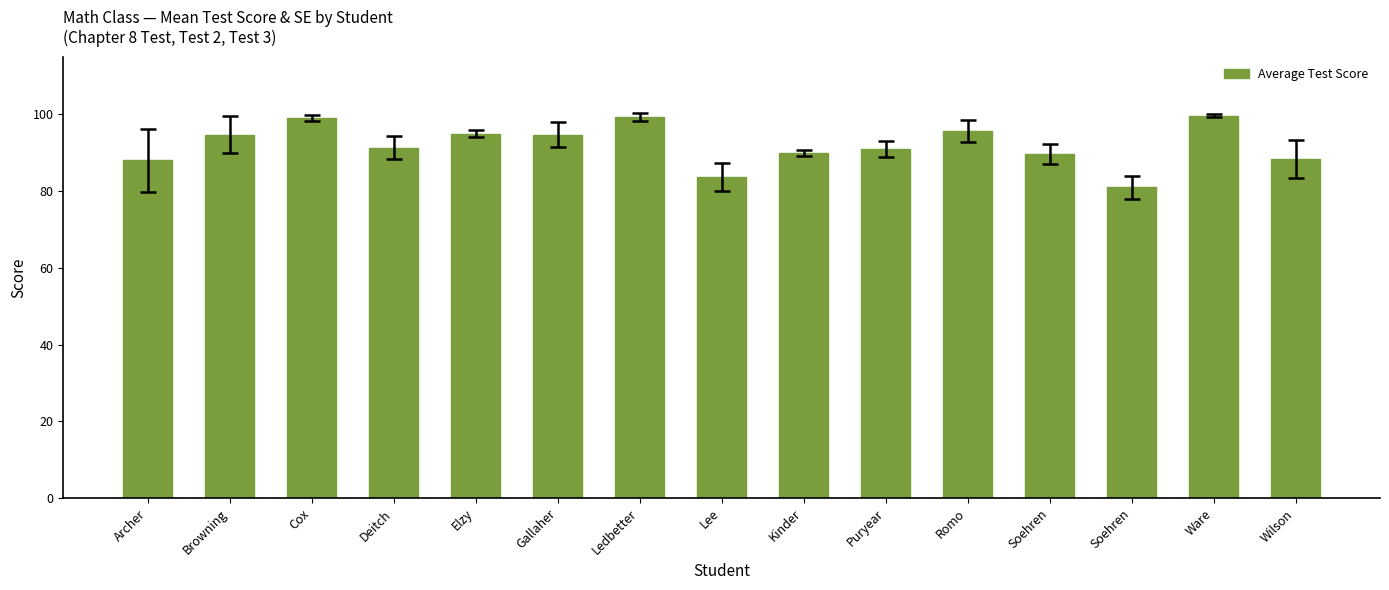

What is the maximum value shown in the chart?

99.7